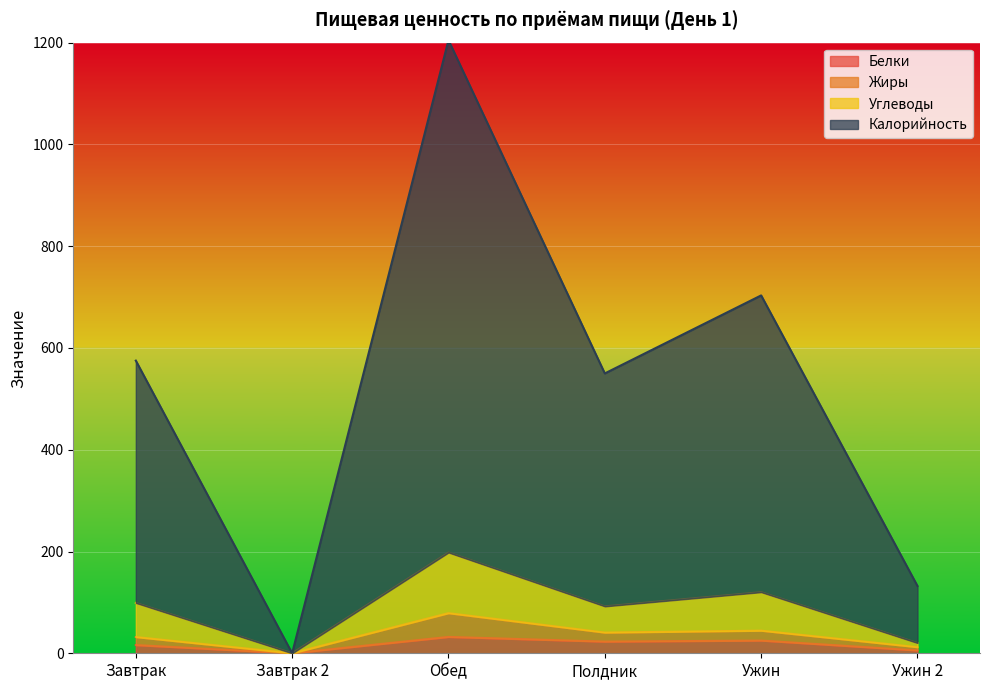

True or false: Жиры and Углеводы cross at least once.

False